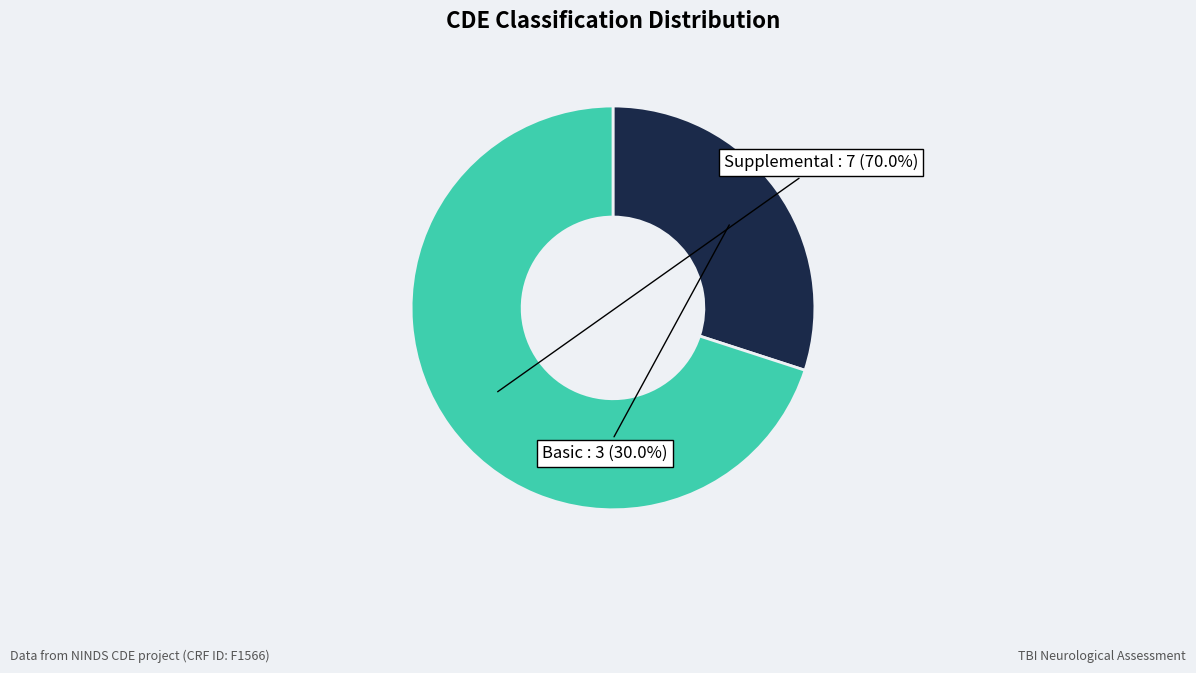

To the nearest percent, what is the average slice percentage?

50%